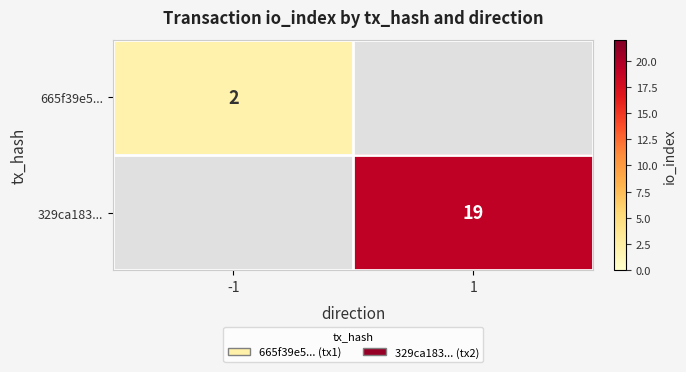

The value of 665f39e5... at -1 is 2. True or false?

True